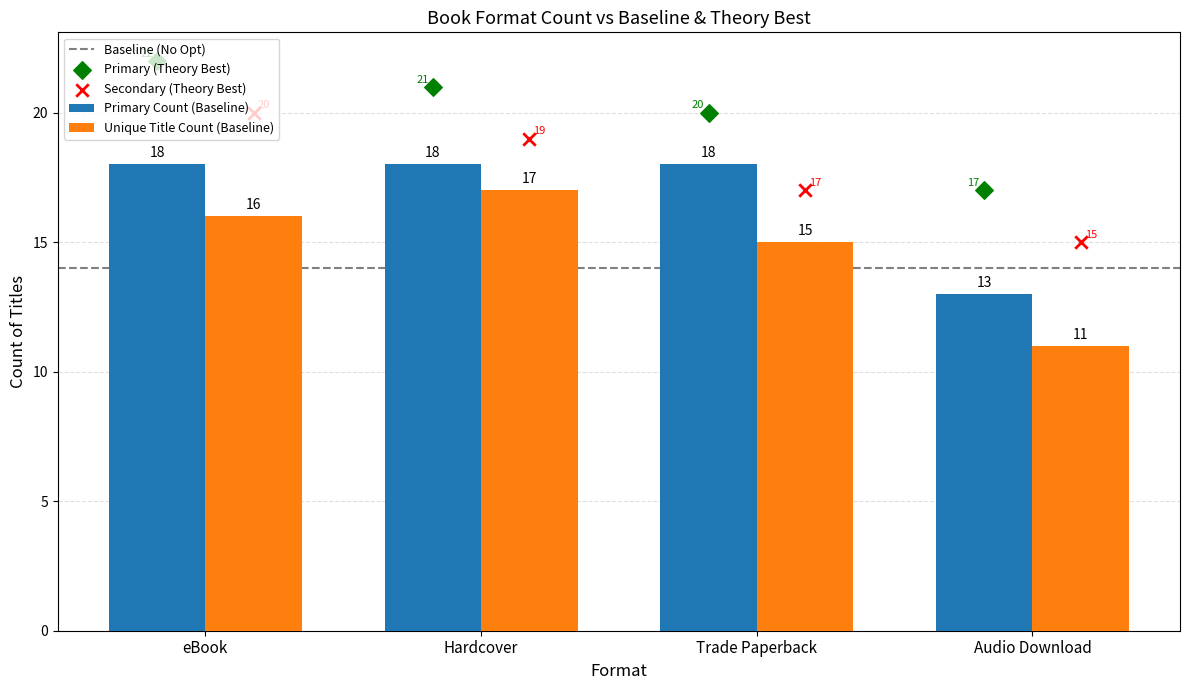

Which category has the highest value in the Unique Title Count (Baseline) series?

Hardcover